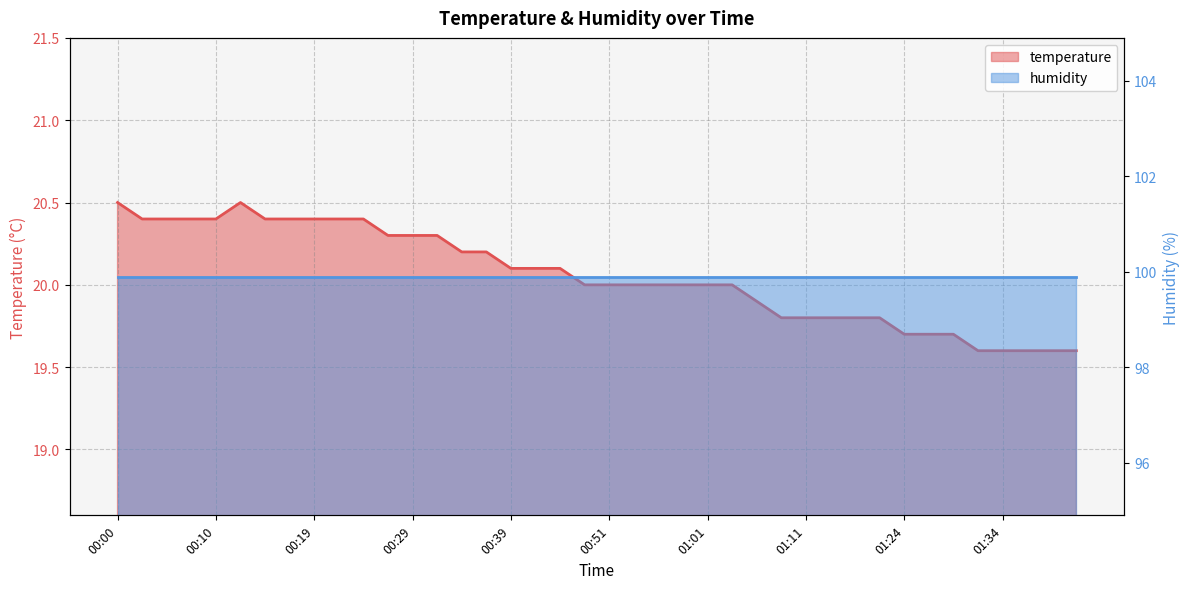

What is the value of the 19th point from the left?

20.1